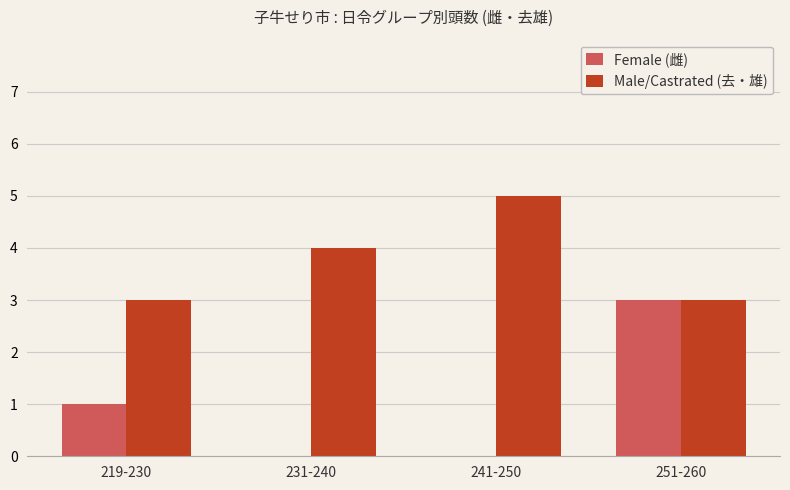

At which category is the sum across all series the highest?

251-260